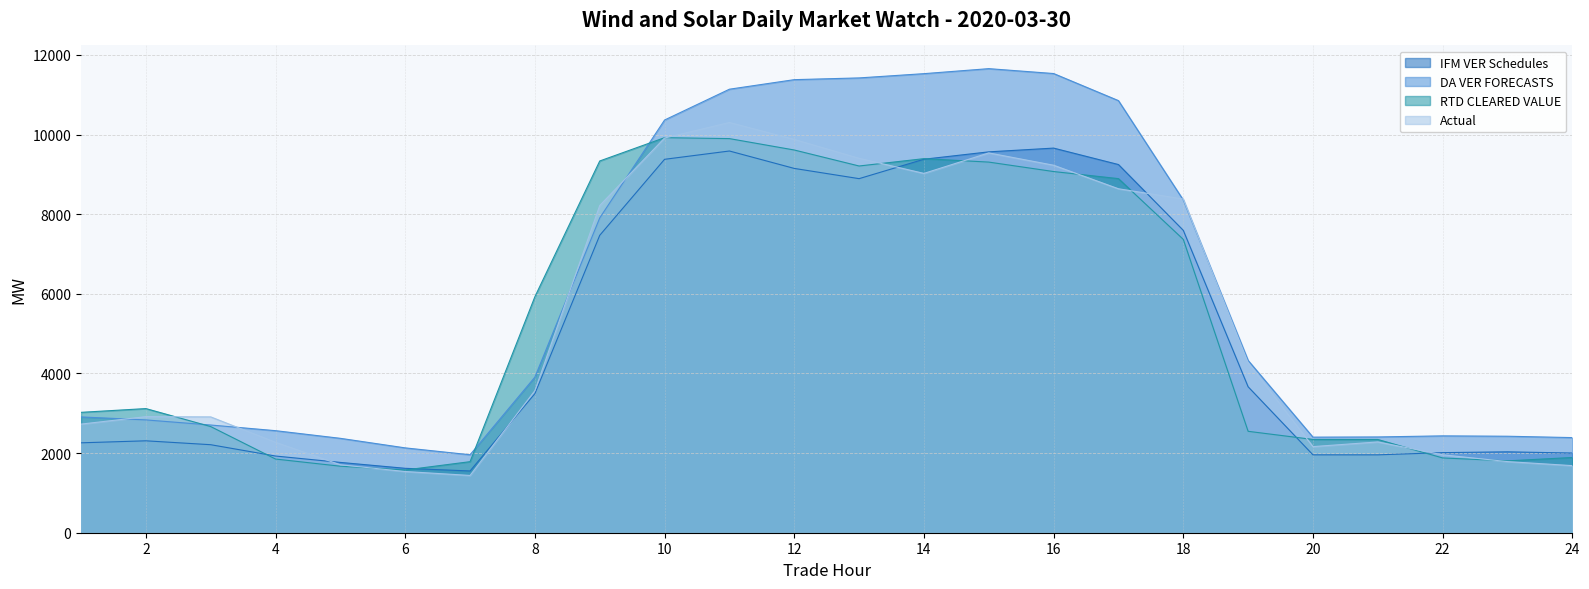

At which label does Actual reach its peak?

11